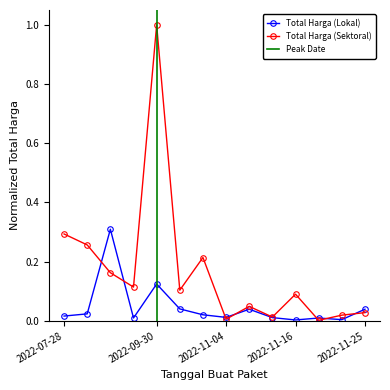

Rank the series at 2022-11-25 from lowest to highest value.

Total Harga (Sektoral), Total Harga (Lokal)